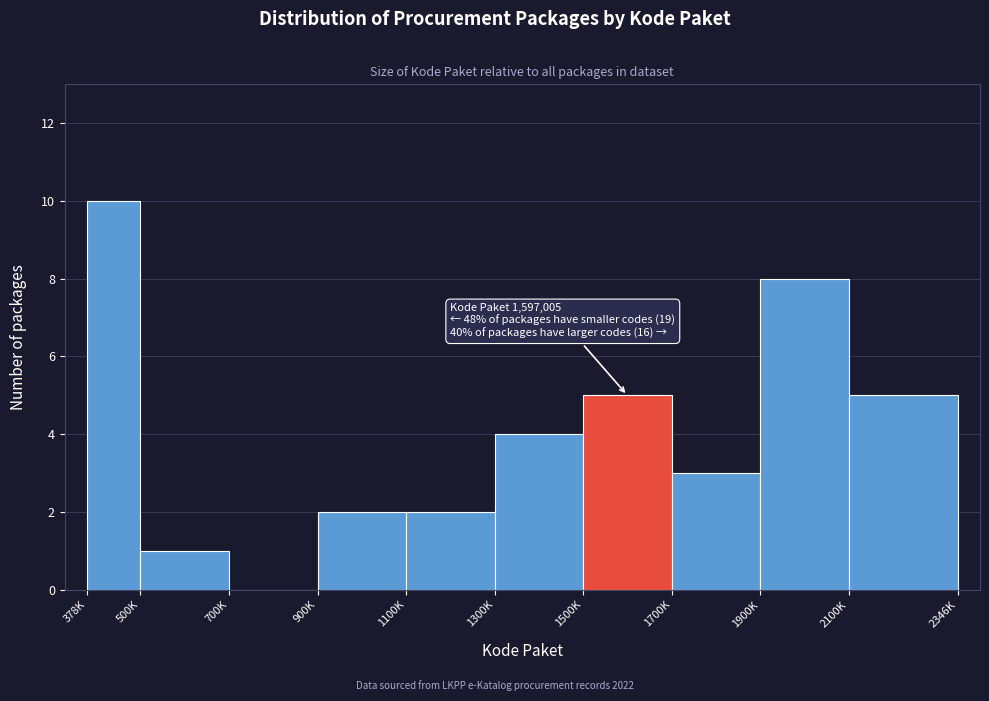

Reading left to right, what are all the values shown in this chart?

378K=10	500K=1	700K=0	900K=2	1100K=2	1300K=4	1500K=5	1700K=3	1900K=8	2100K=5